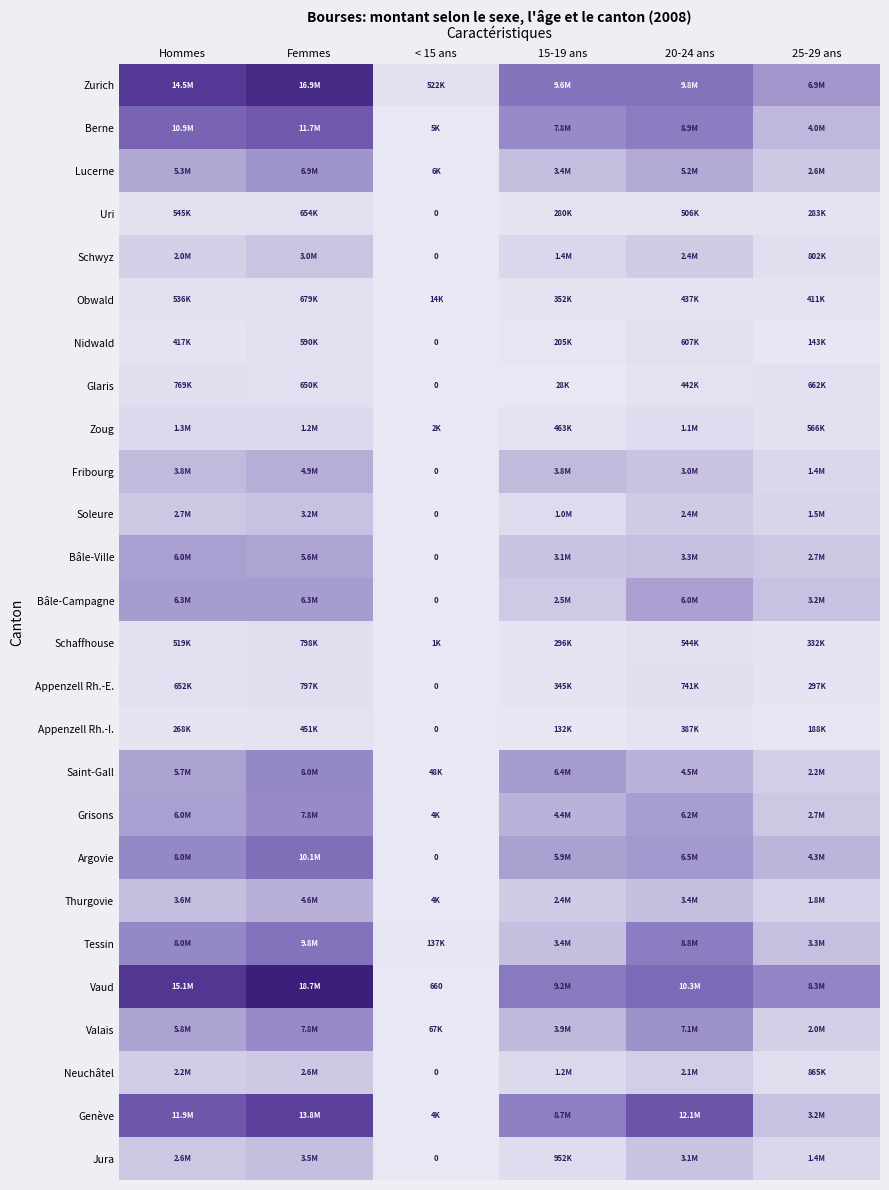

Between Hommes and 25-29 ans, which series saw the biggest shift?

Genève